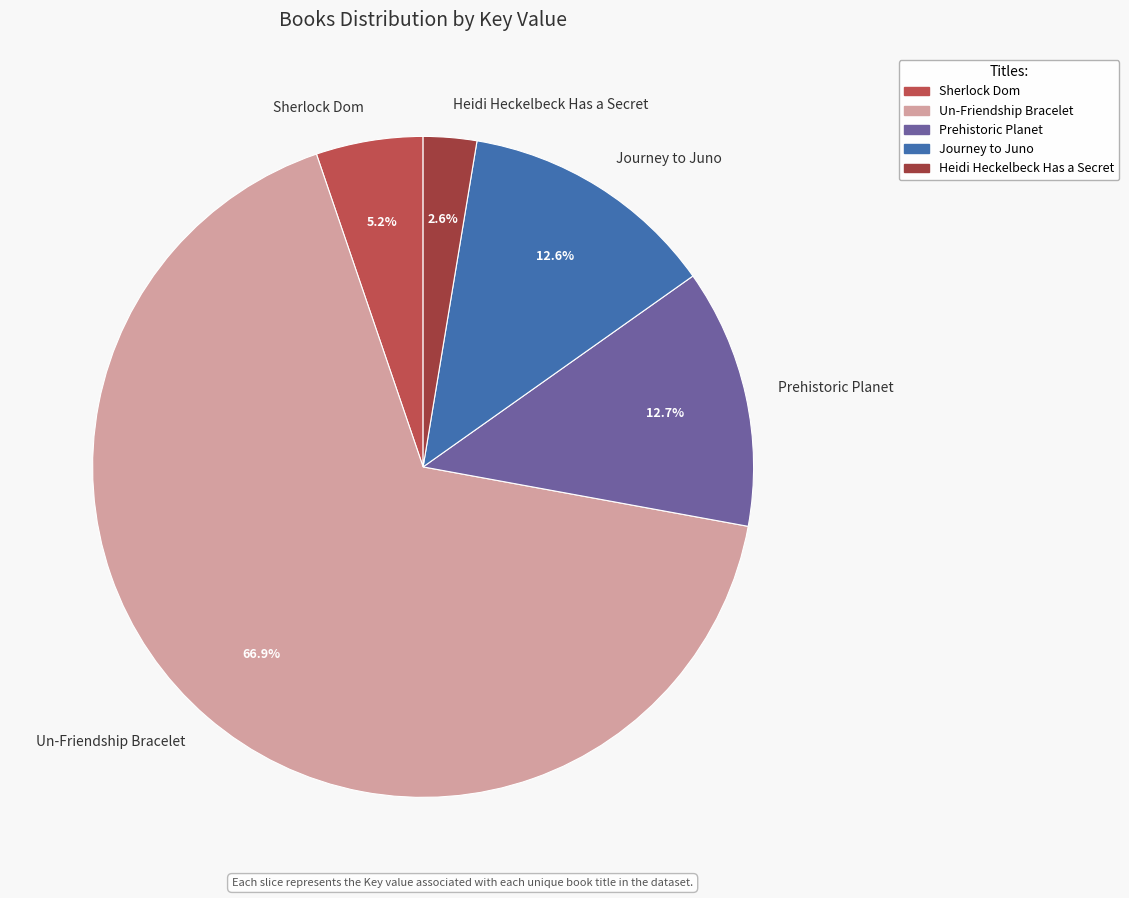

Which category accounts for the majority?

Un-Friendship Bracelet